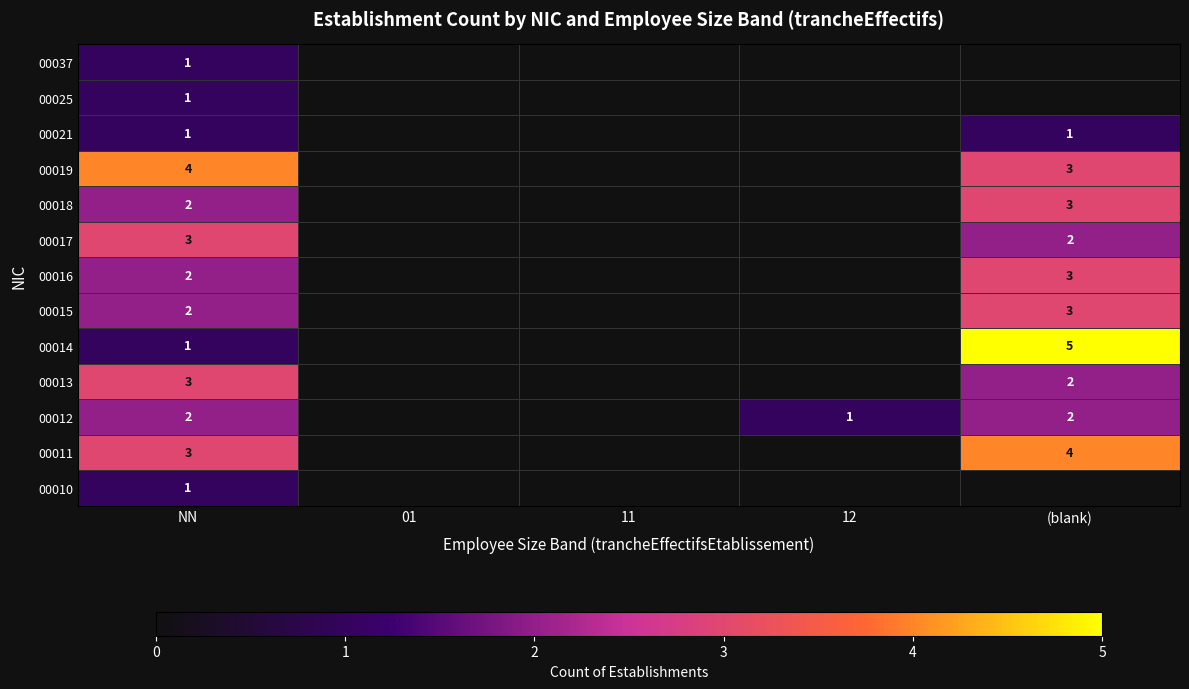

The value of 00021 at (blank) is 0. True or false?

False